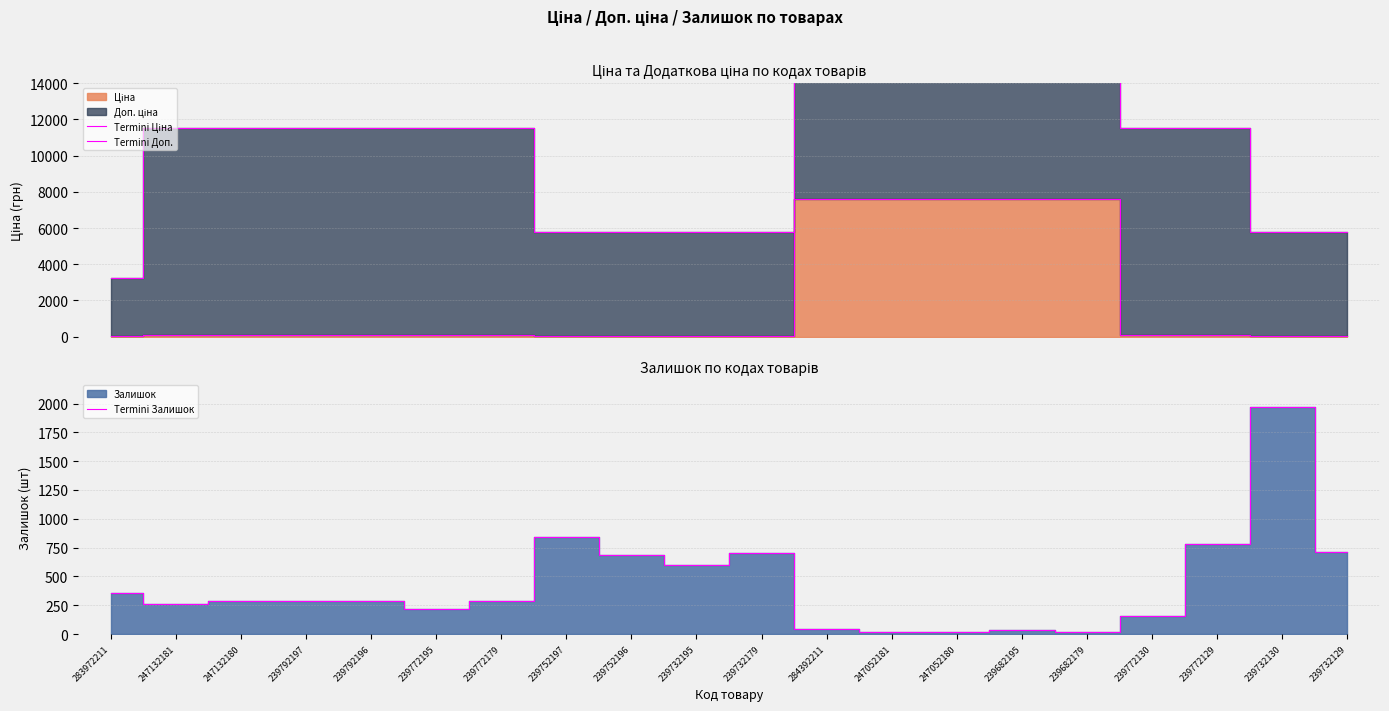

Which series has the largest total across all categories?

Termini Доп.